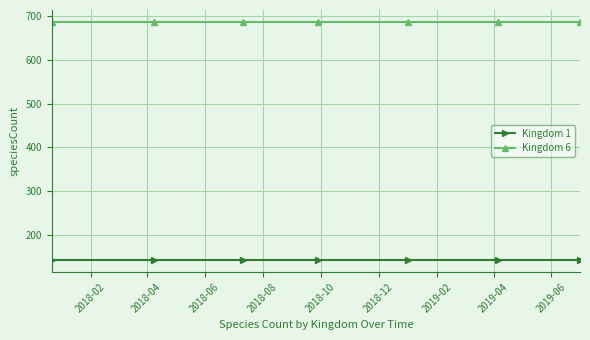

True or false: Kingdom 6 and Kingdom 1 cross at least once.

False